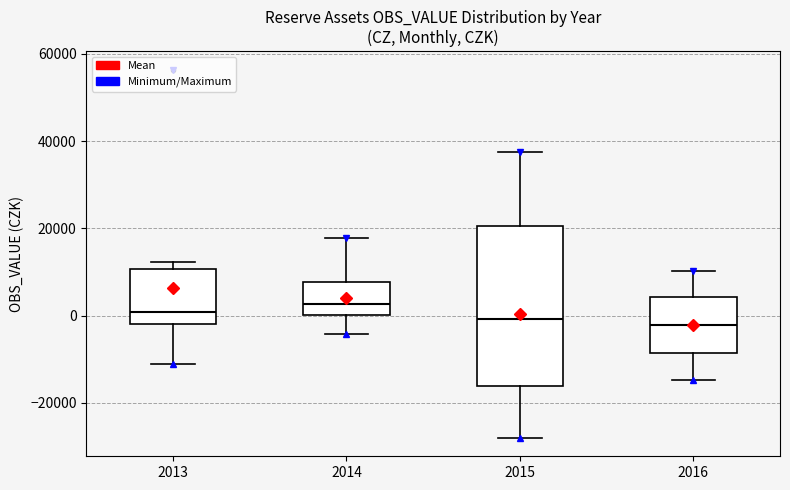

Where is the upper edge of the box at x = 2015 on the y-axis? The values are not printed on the chart, so give them approximately, as read against the axis.

20000